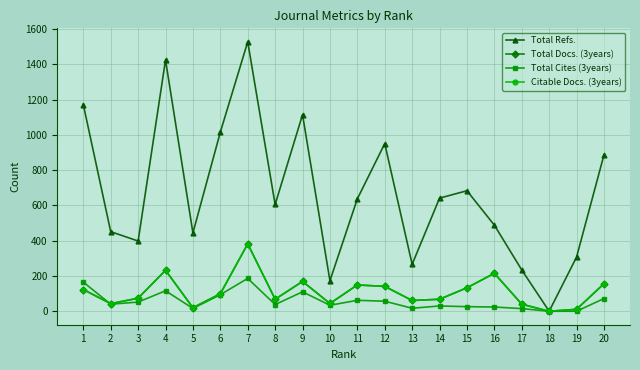

Does the chart have visible grid lines?

Yes